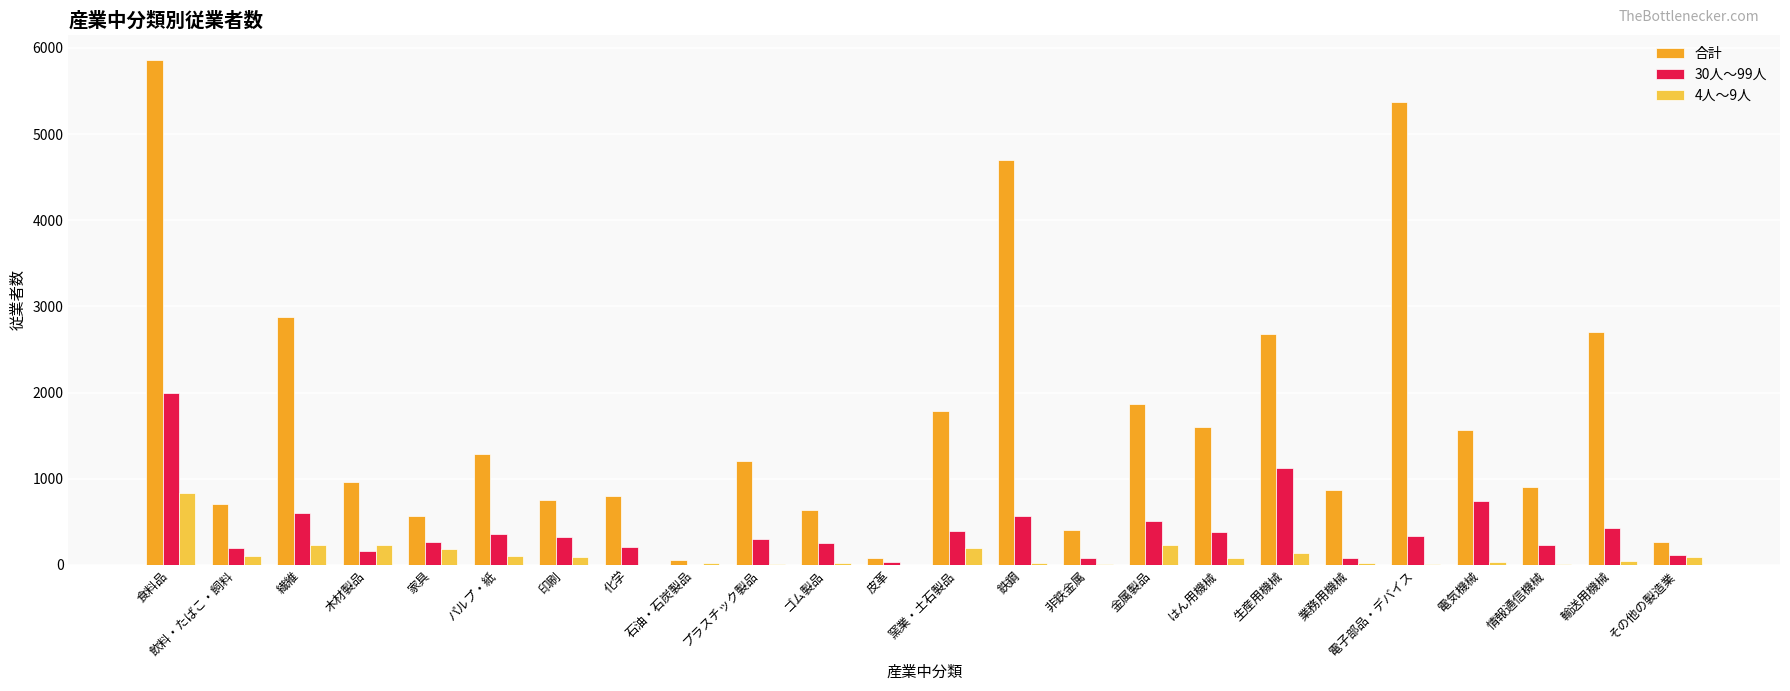

How many distinct data groups are displayed?

3